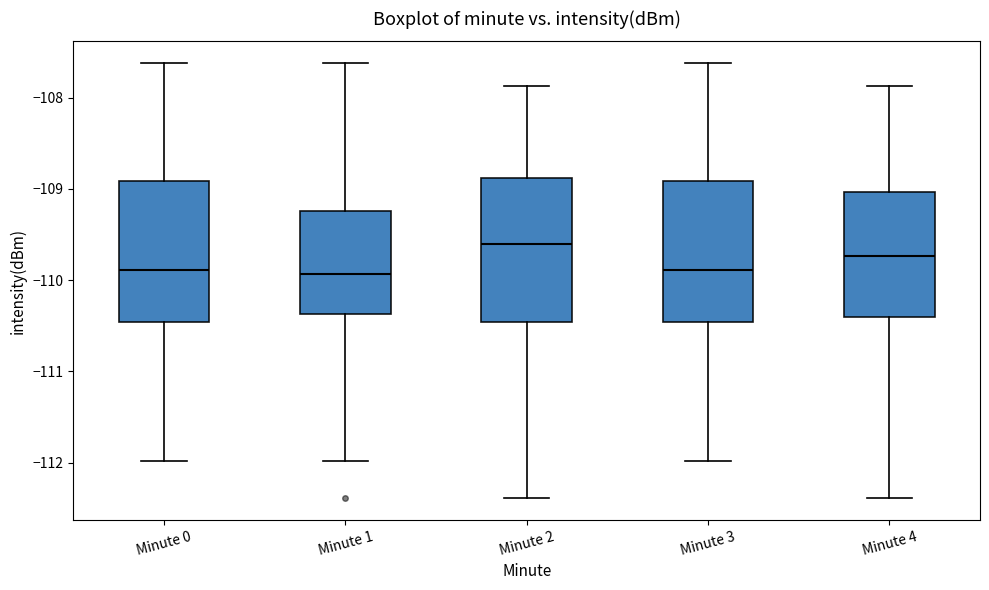

Reading left to right, transcribe this box plot: for each box, give where its median line is, the range the box spans, and where its two whiskers end, as read against the y-axis. The values are not printed on the chart, so give them approximately, as read against the axis.

Minute 0: median -109.9, box -110.5 to -108.9, whiskers -112.0 to -107.6
Minute 1: median -109.9, box -110.4 to -109.2, whiskers -112.0 to -107.6
Minute 2: median -109.6, box -110.5 to -108.9, whiskers -112.4 to -107.9
Minute 3: median -109.9, box -110.5 to -108.9, whiskers -112.0 to -107.6
Minute 4: median -109.7, box -110.4 to -109.0, whiskers -112.4 to -107.9